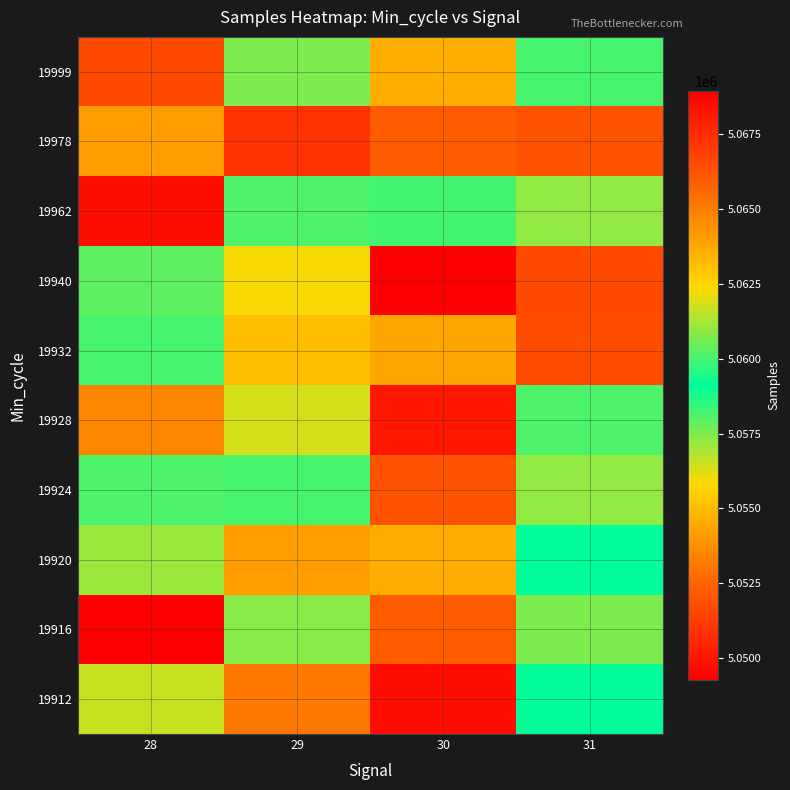

How many data points does each series have?

4